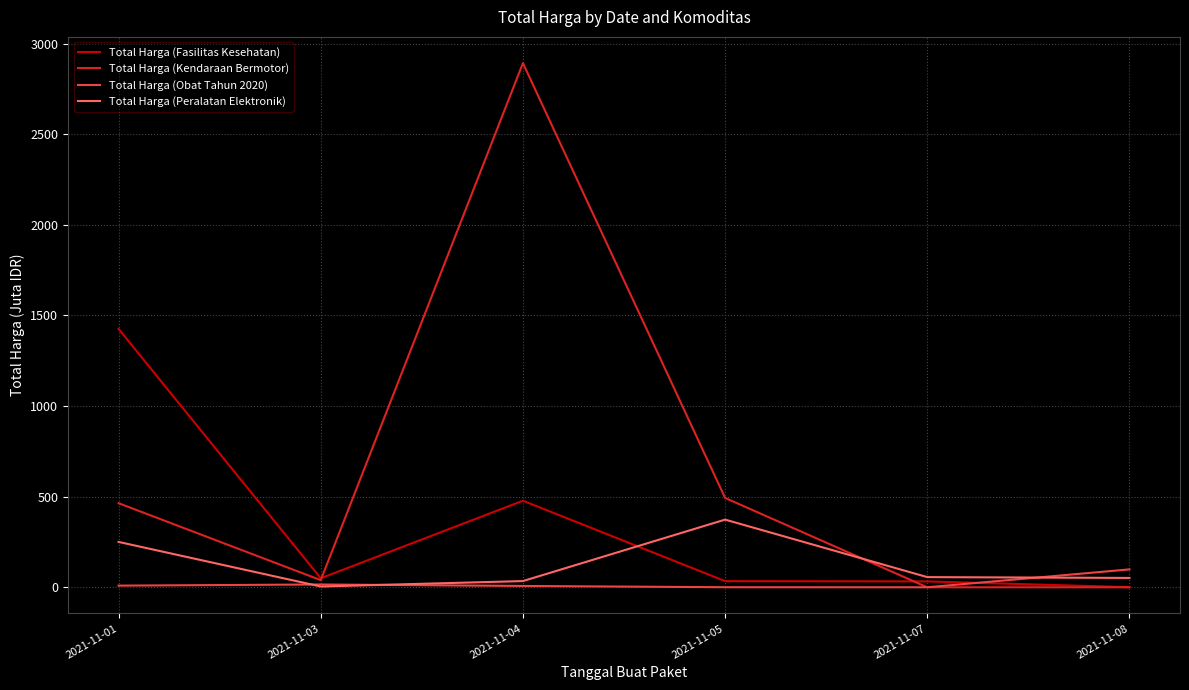

The value of Total Harga (Peralatan Elektronik) at 2021-11-01 is 391.7. True or false?

False